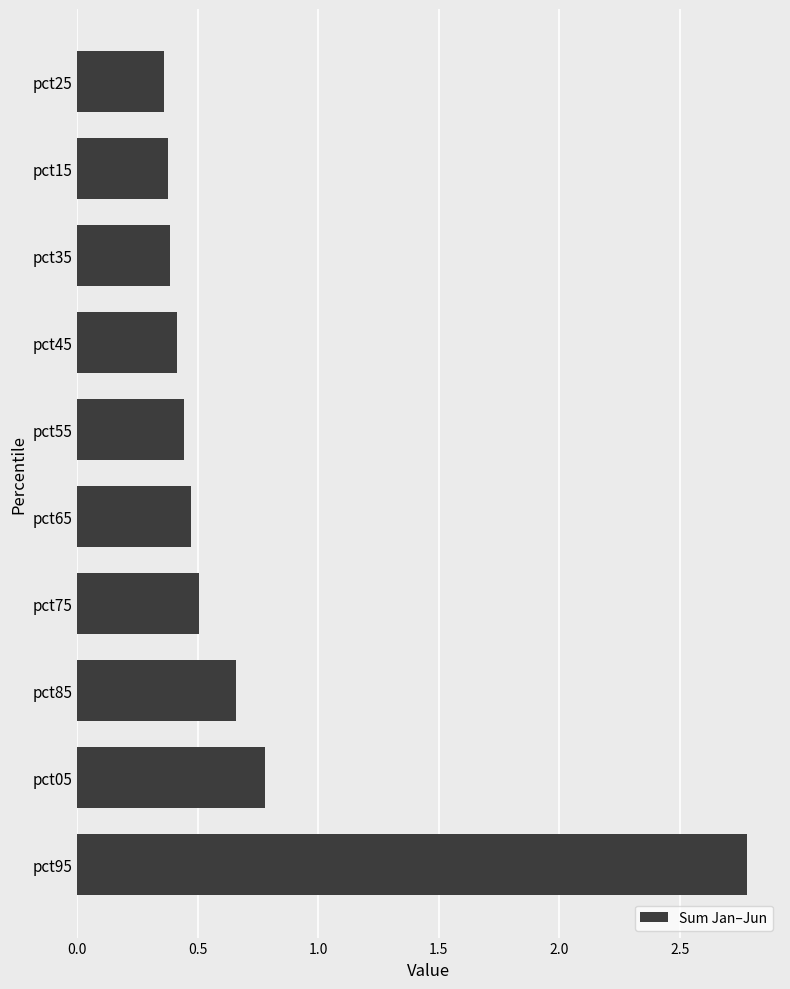

The chart shows a value of 0.3 at pct55. True or false?

False